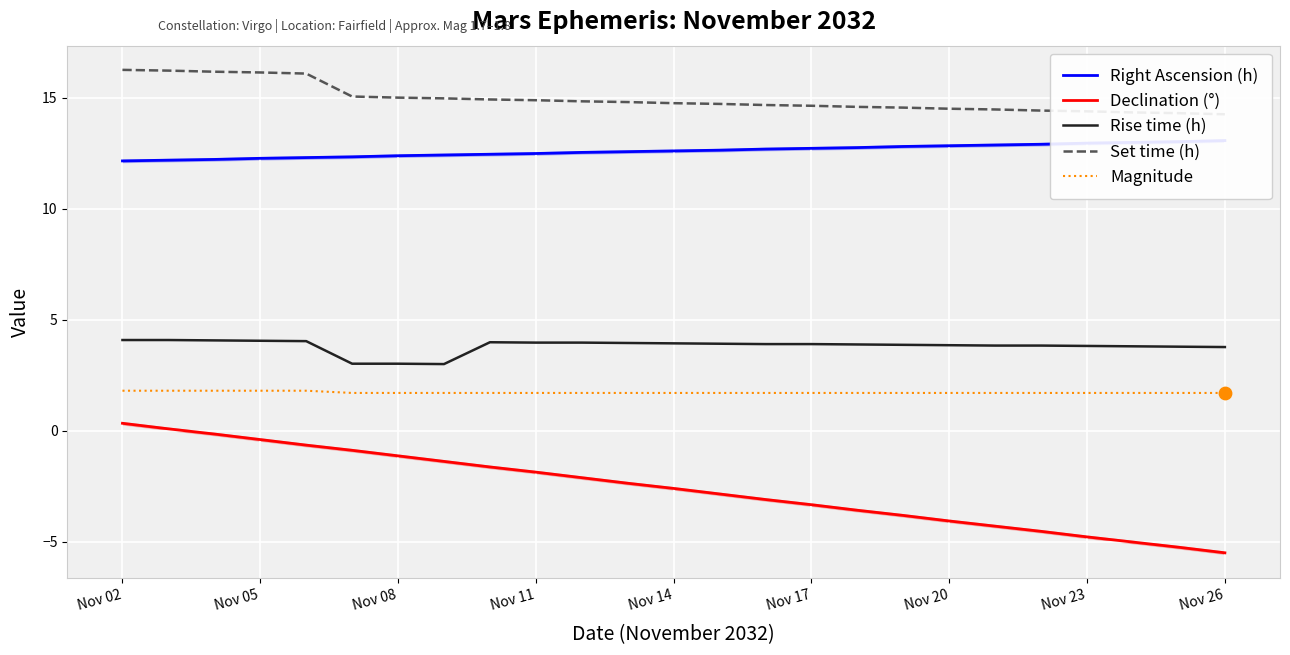

What are all the series names shown in the legend?

Right Ascension (h), Declination (°), Rise time (h), Set time (h), Magnitude